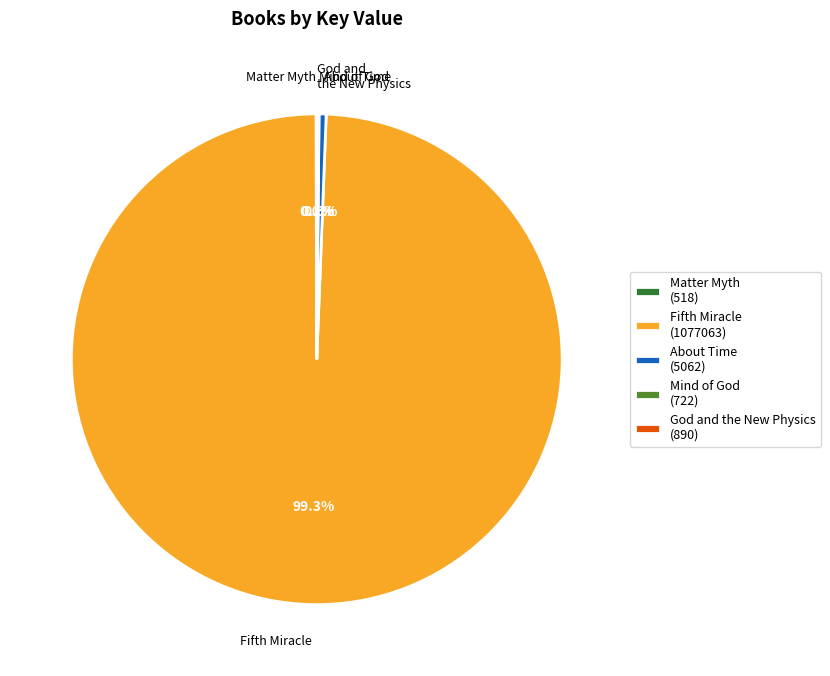

Does any single category account for the majority?

Yes